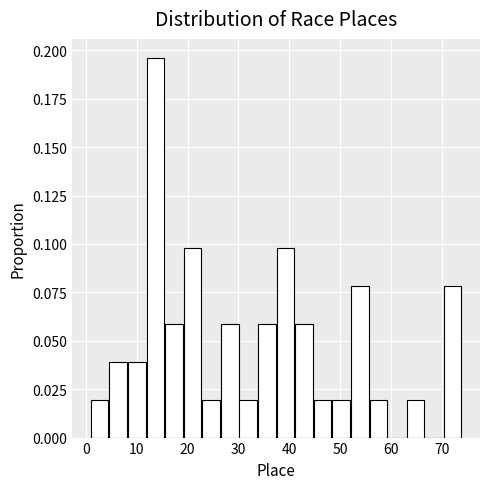

Around what value on the x-axis is the tallest bar? Give the approximate position of its centre, as read against the axis.

14